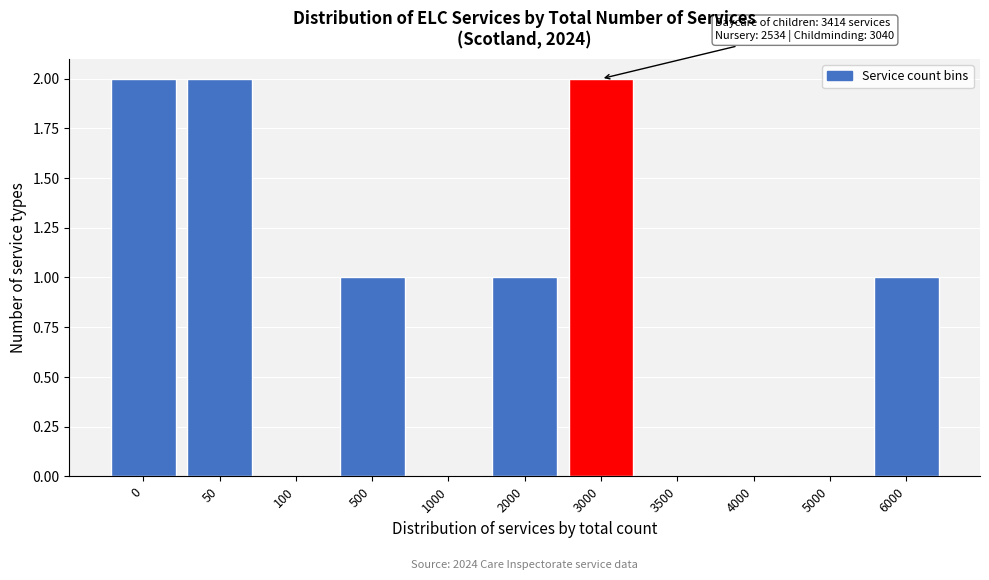

Reading left to right, extract all data points from this chart.

0=2	50=2	100=0	500=1	1000=0	2000=1	3000=2	3500=0	4000=0	5000=0	6000=1